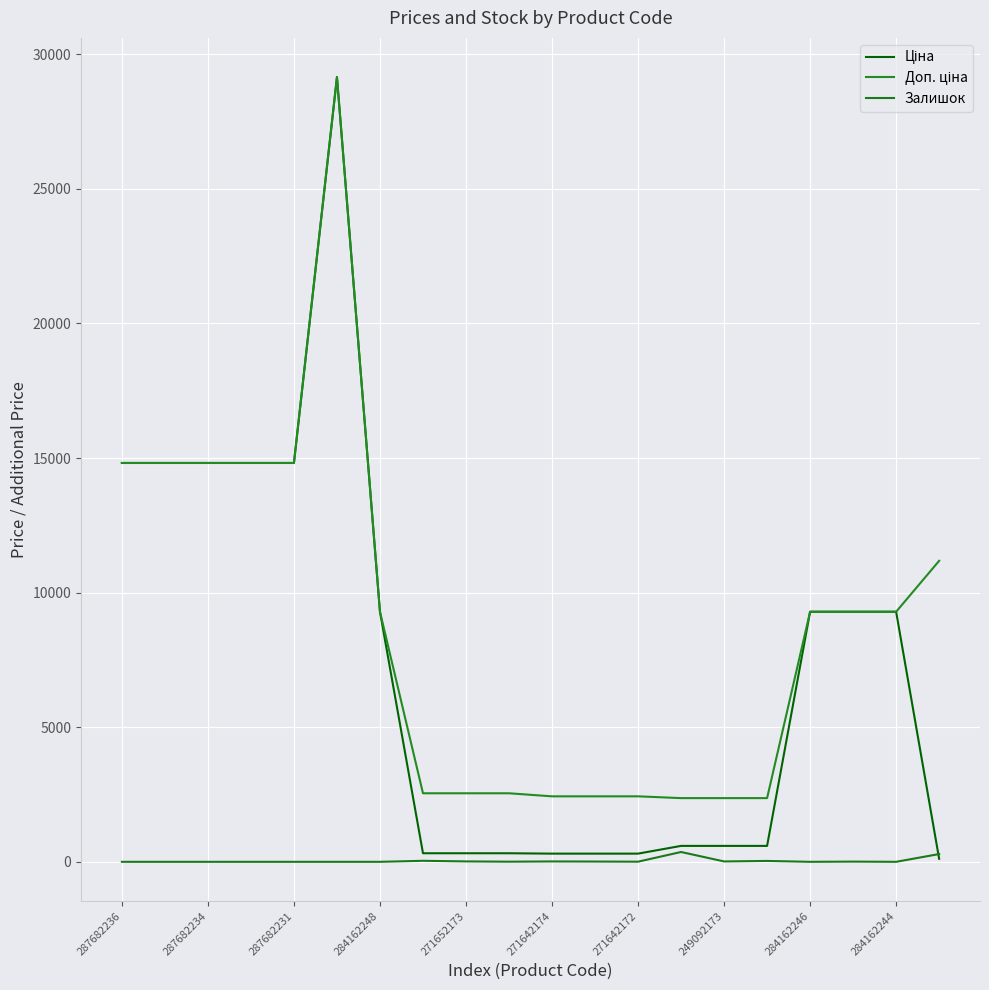

What is the difference between the maximum and minimum values in the Ціна series?

29040.5